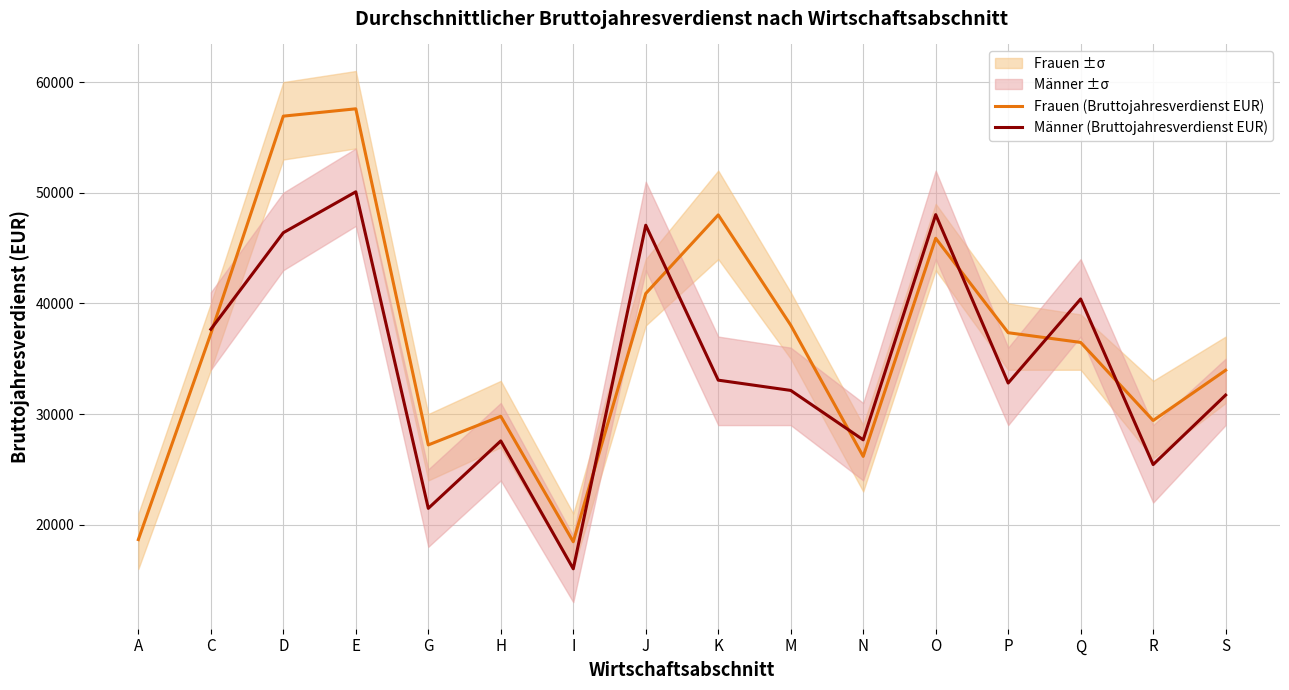

How many lines are shown in the chart?

2